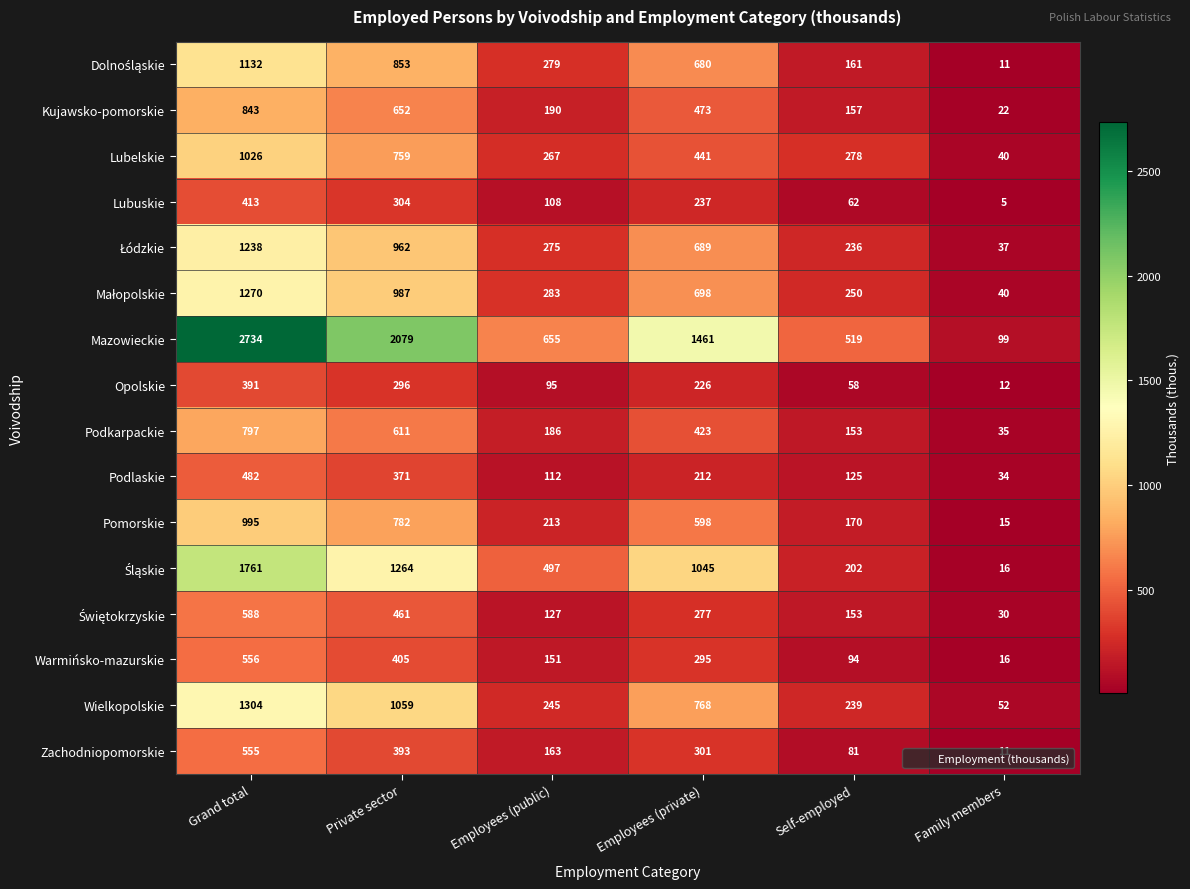

The Wielkopolskie series shows 245 at Employees (public). True or false?

True